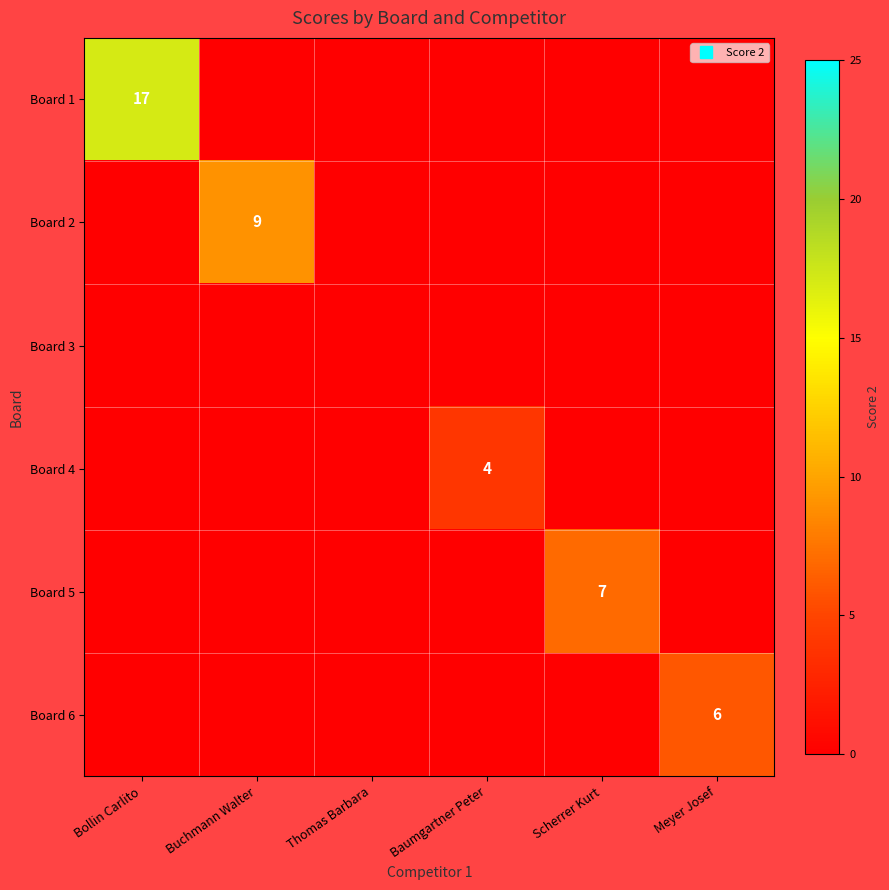

Rank the series at Bollin Carlito from highest to lowest value.

Board 1, Board 2, Board 3, Board 4, Board 5, Board 6